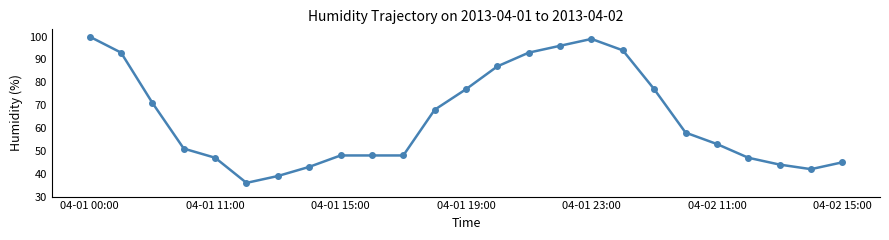

What is the value of the 25th point from the left?

45